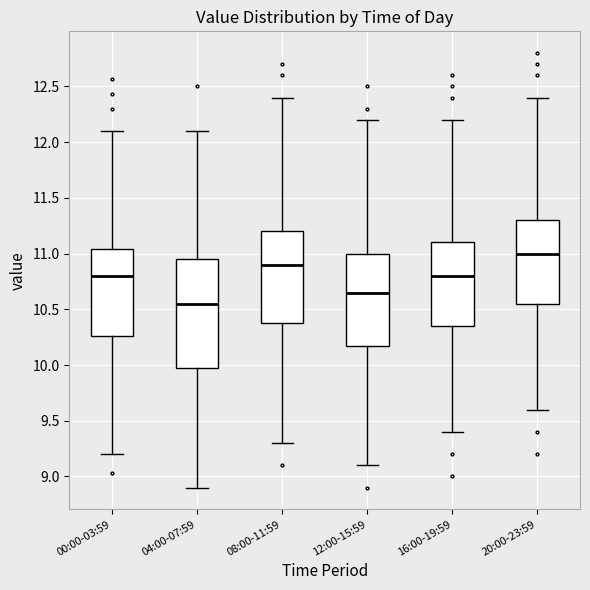

Comparing the boxes themselves (not the whiskers), which one is the tallest?

04:00-07:59